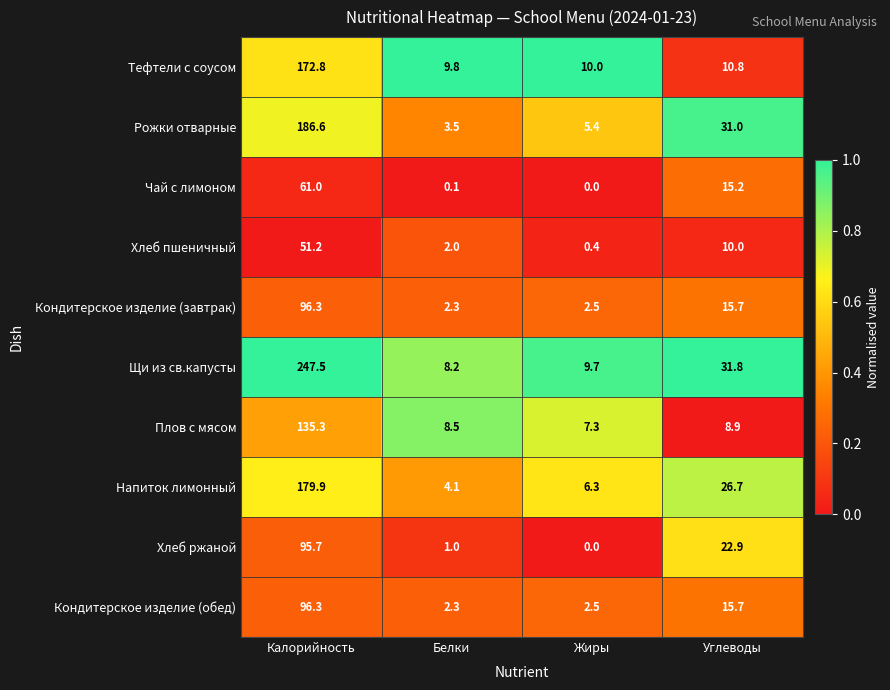

At how many categories does at least one series exceed 0?

4